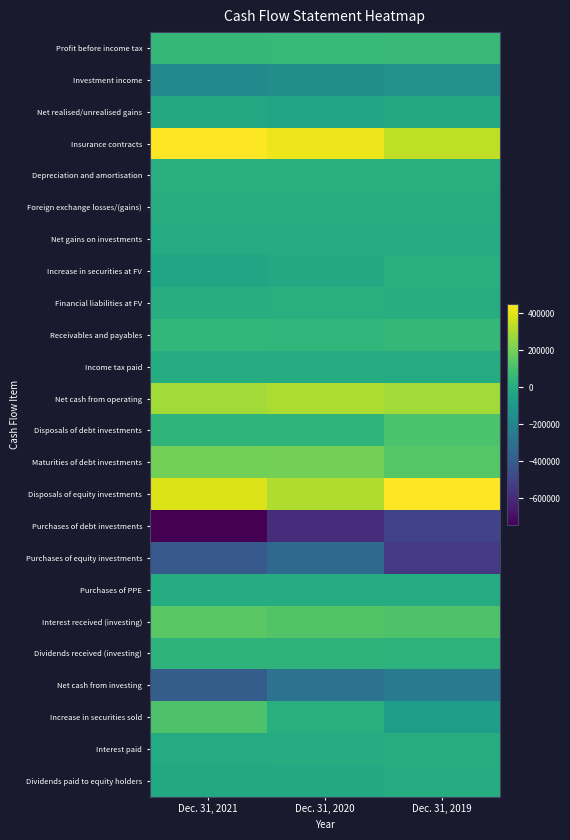

How many categories are shown in the chart?

3